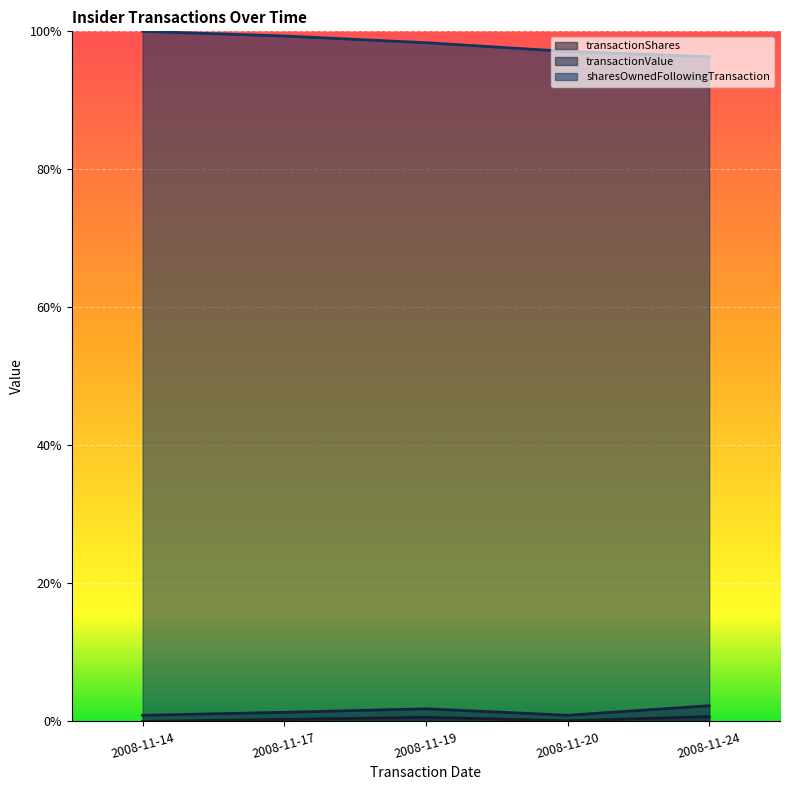

Is it true that transactionShares equals 0.0 at 2008-11-24?

False